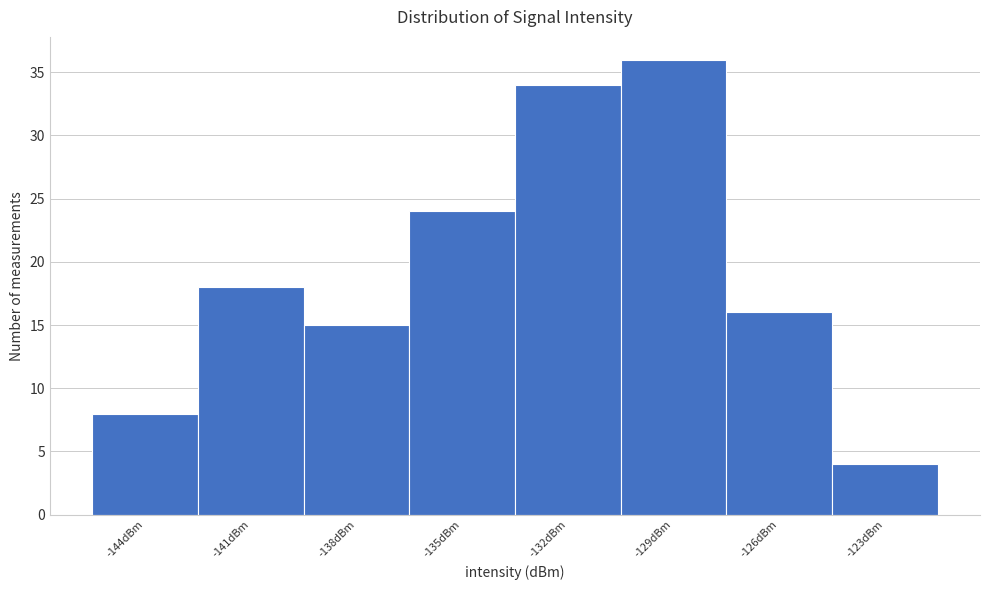

Reading left to right, transcribe all the data shown in this chart.

-144dBm=8	-141dBm=18	-138dBm=15	-135dBm=24	-132dBm=34	-129dBm=36	-126dBm=16	-123dBm=4